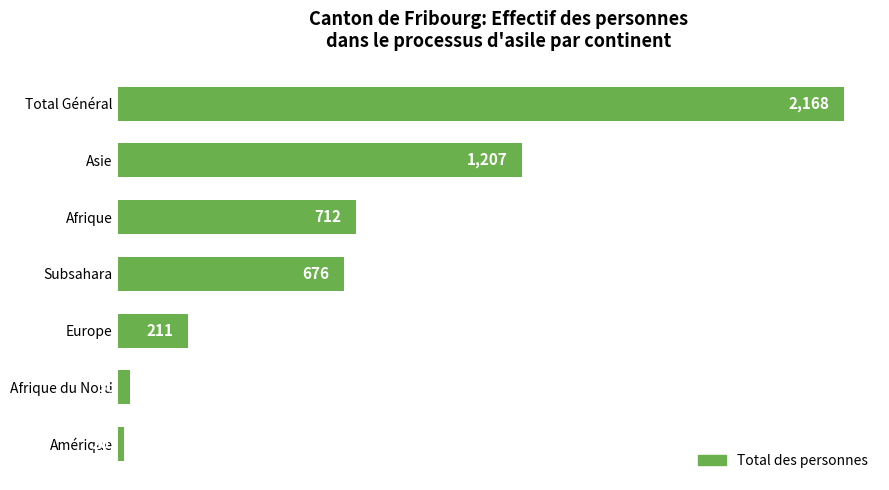

Which has a higher value, Afrique or Total Général?

Total Général